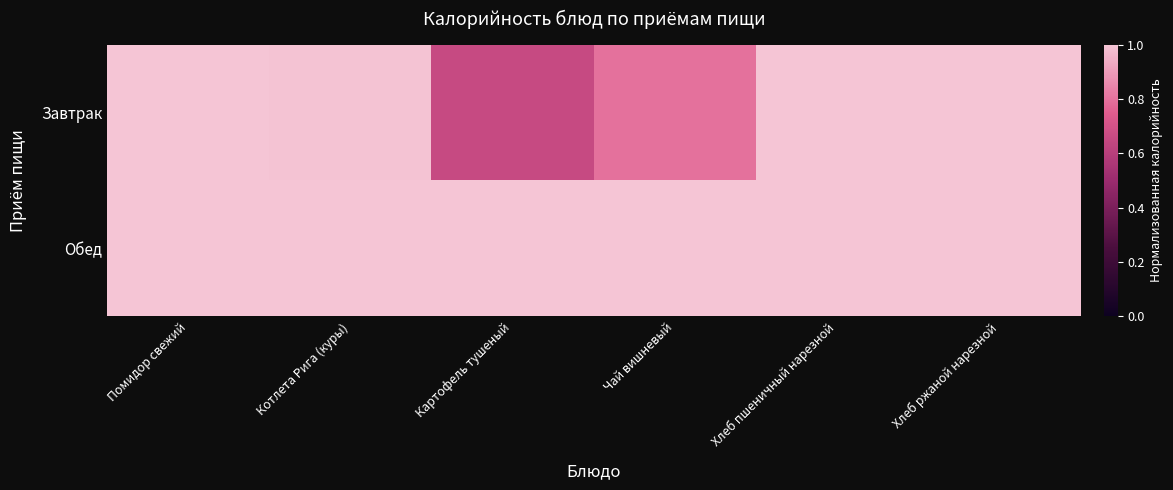

List the series in order of their peak value, lowest first.

Завтрак, Обед